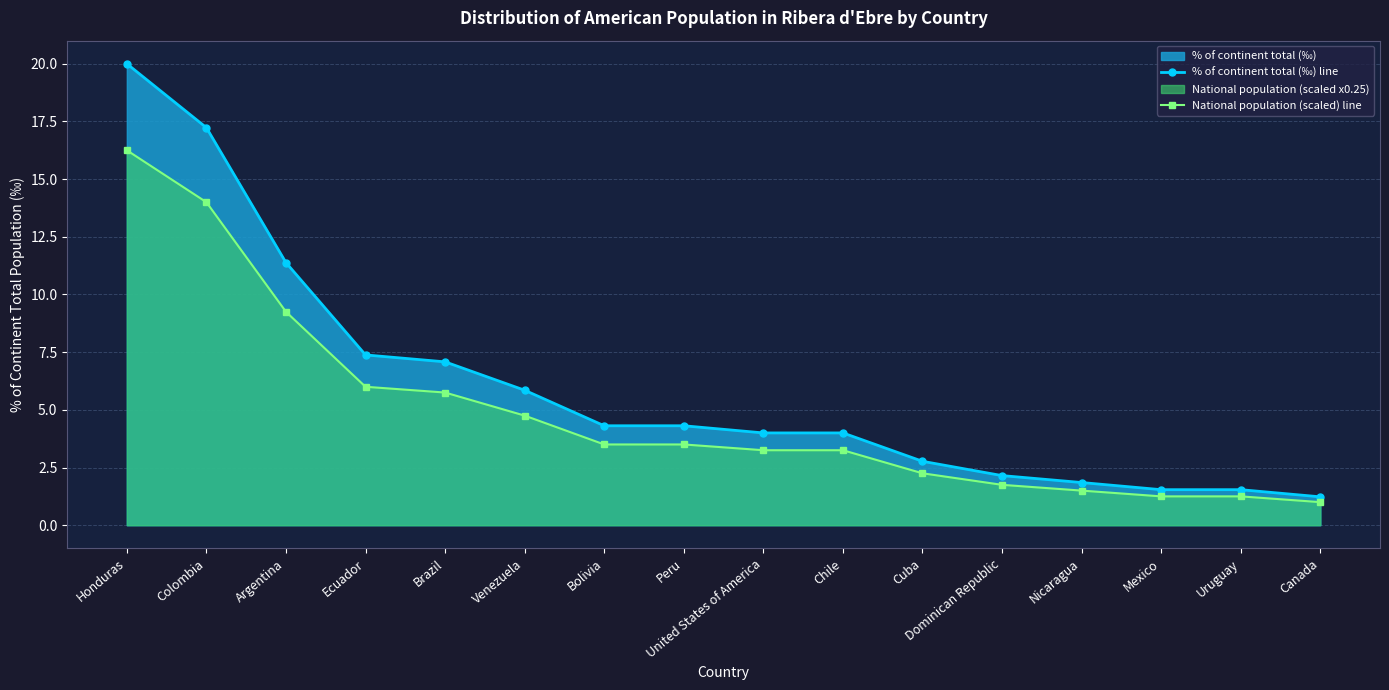

True or false: % of continent total (‰) line and National population (scaled) line cross at least once.

False